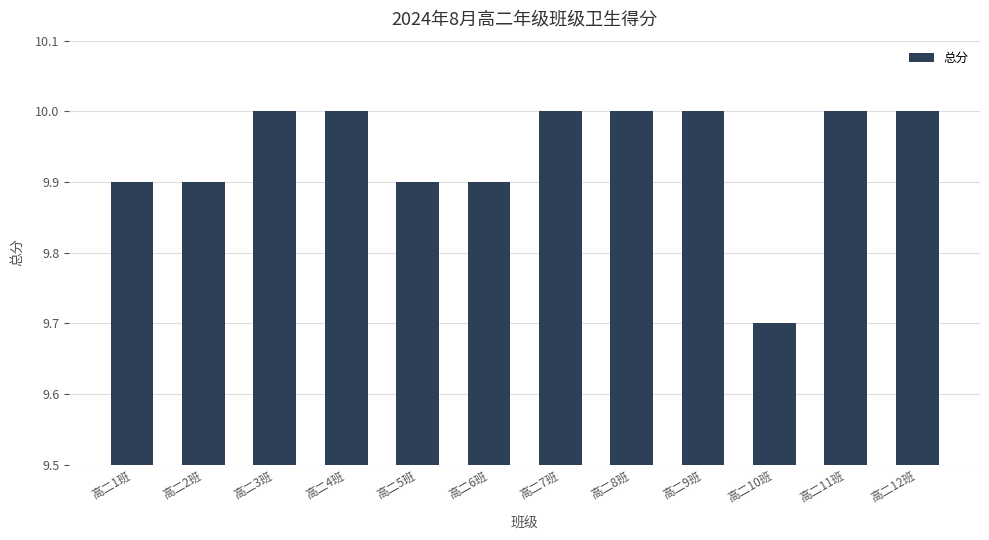

What is the approximate value at 高二5班?

9.9